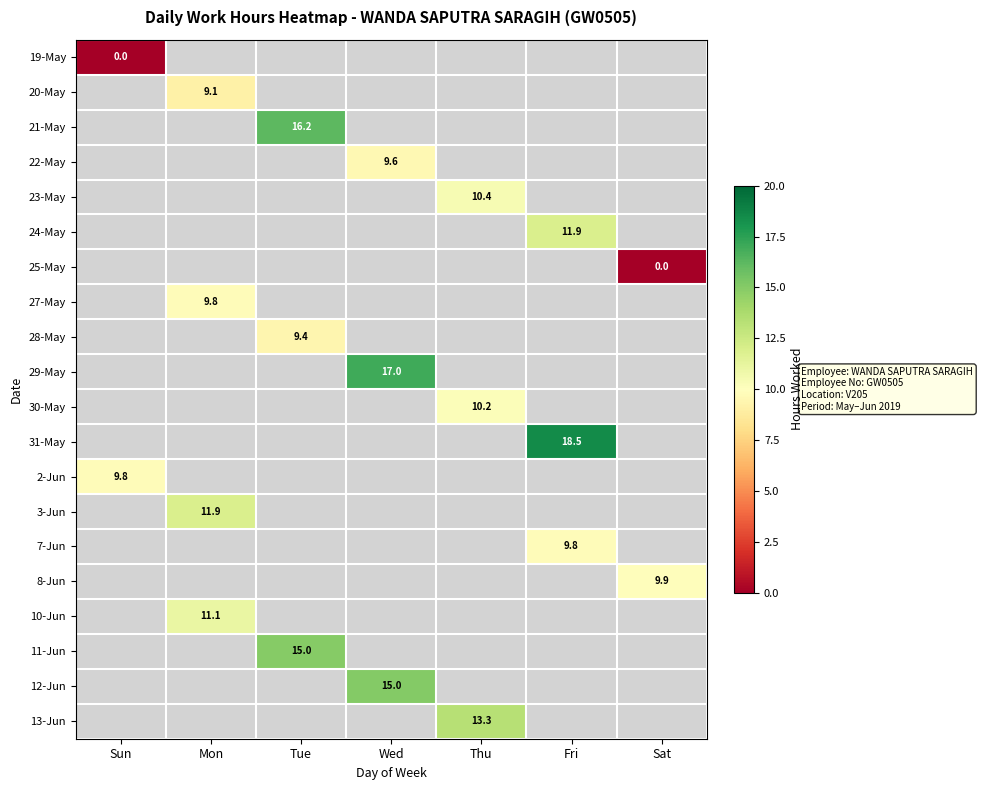

Which has a higher value, Tue or Fri?

Fri